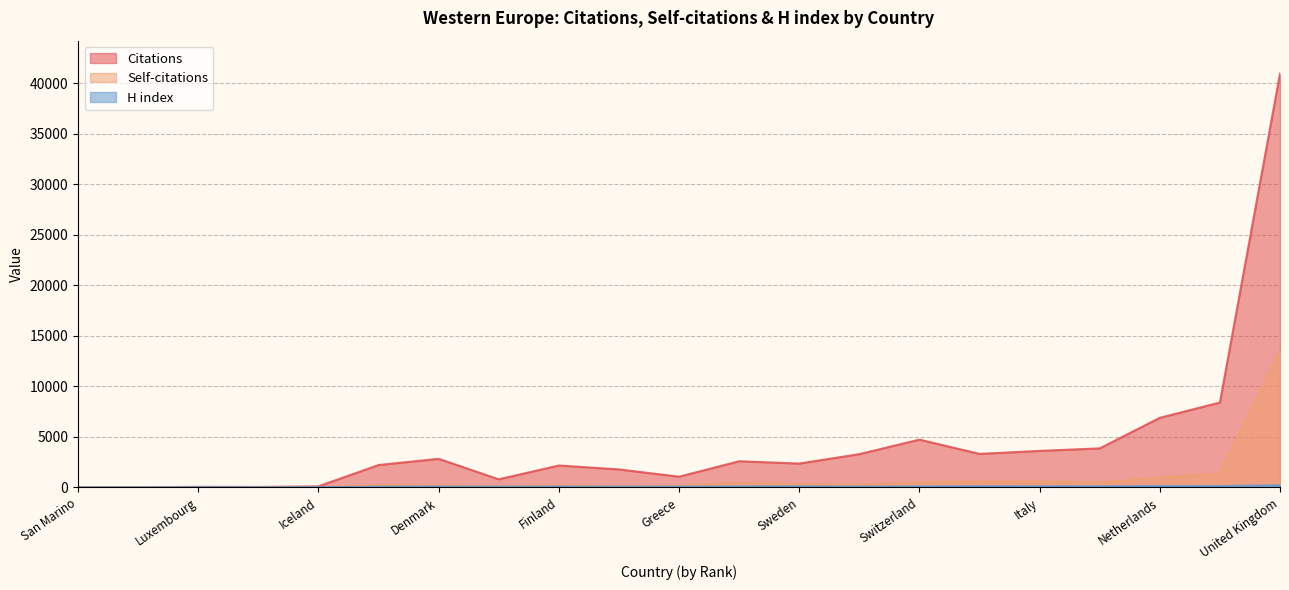

Is it true that H index equals 77 at France?

False